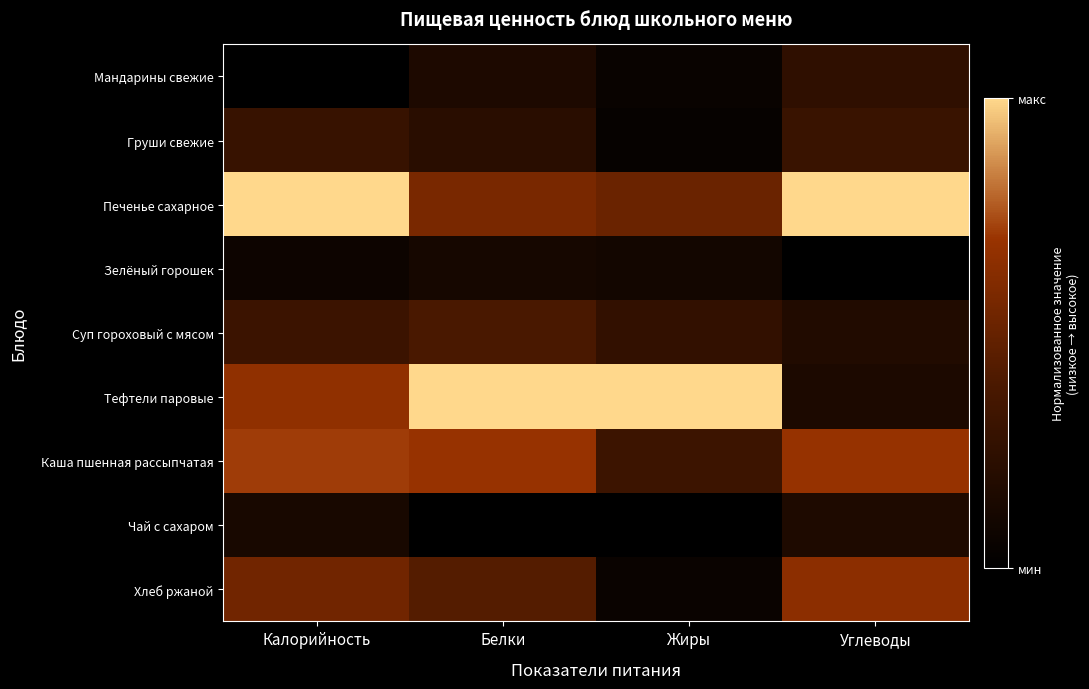

At how many categories does at least one series exceed 0?

4